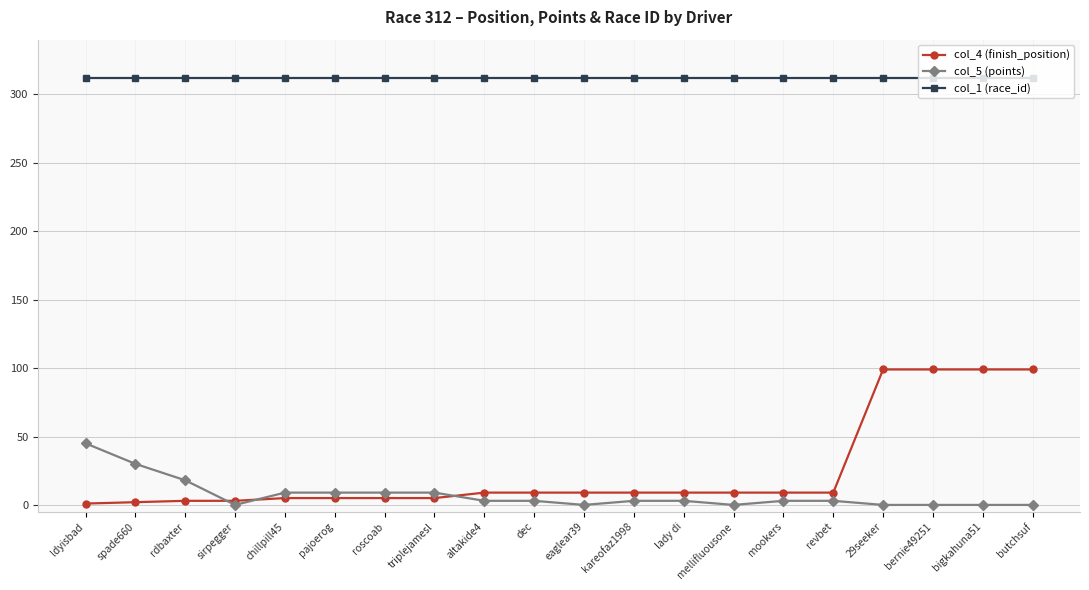

Which series has the largest total across all categories?

col_1 (race_id)